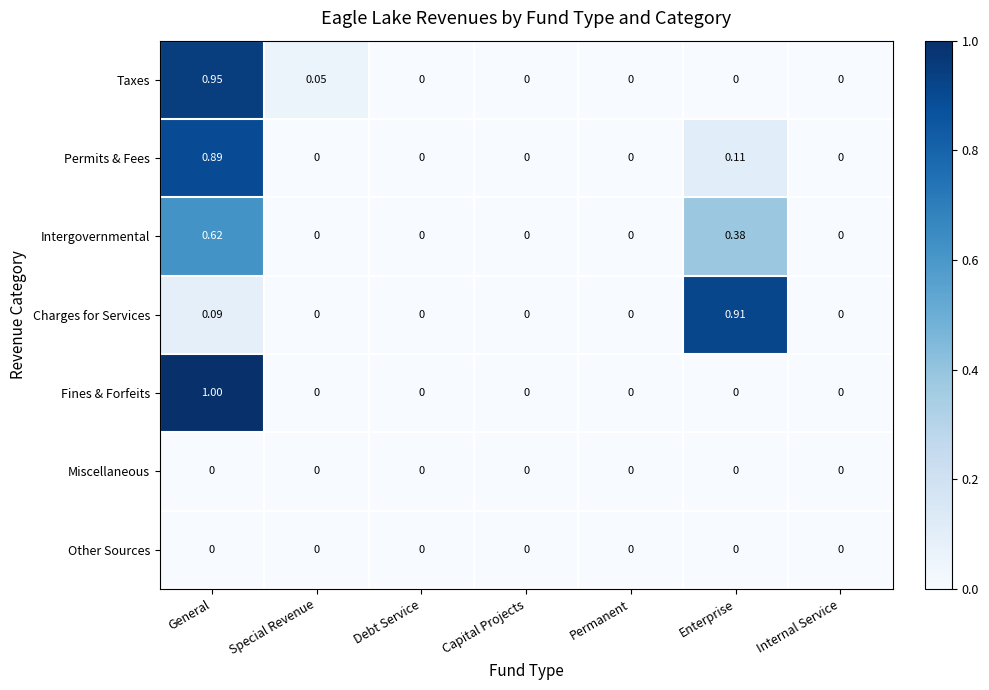

Which category has the highest value in the Fines & Forfeits series?

General